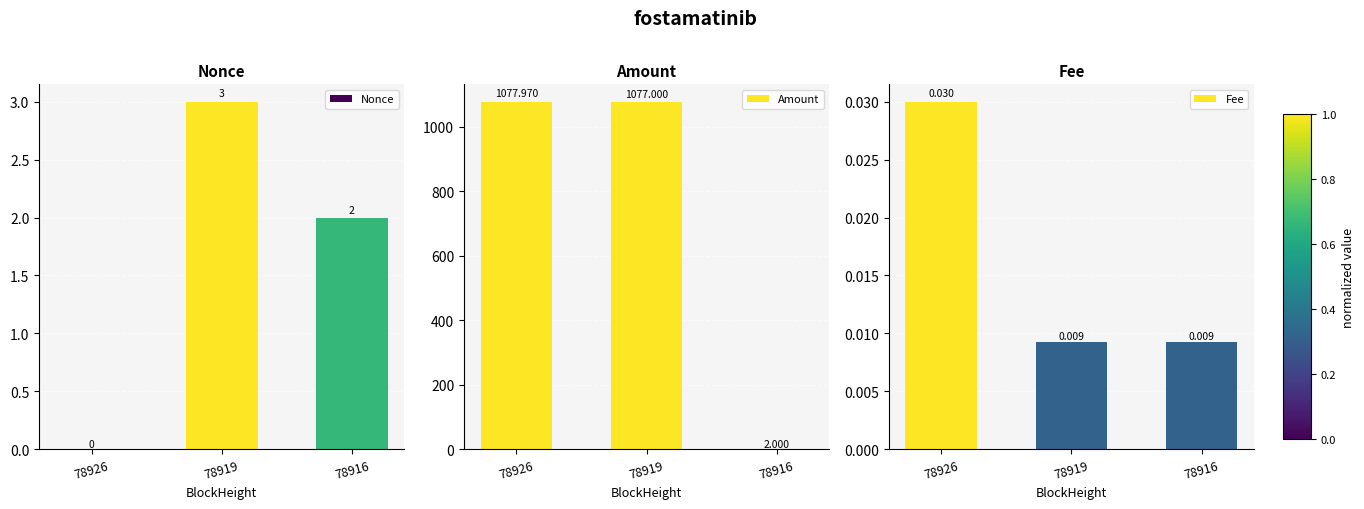

True or false: Amount has a value of 1406.7 at 78919.

False